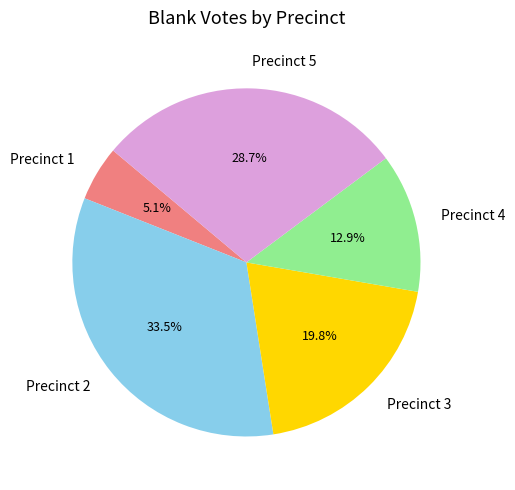

What is the total percentage of Precinct 3 and Precinct 2?

53.3%